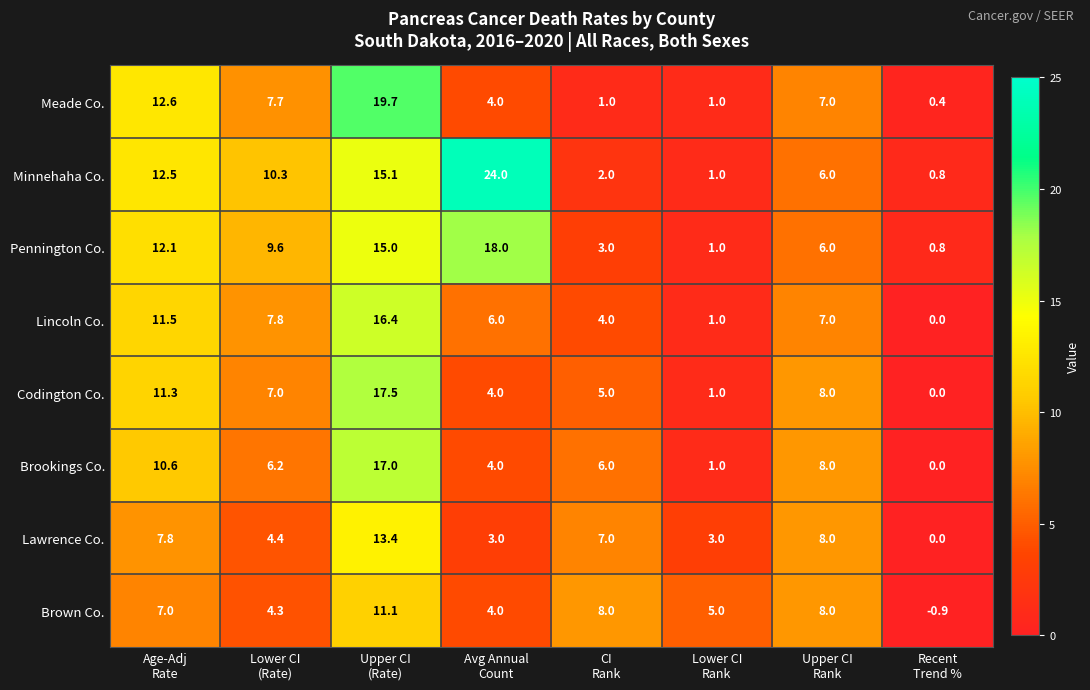

Which series has the largest total across all categories?

Minnehaha Co.